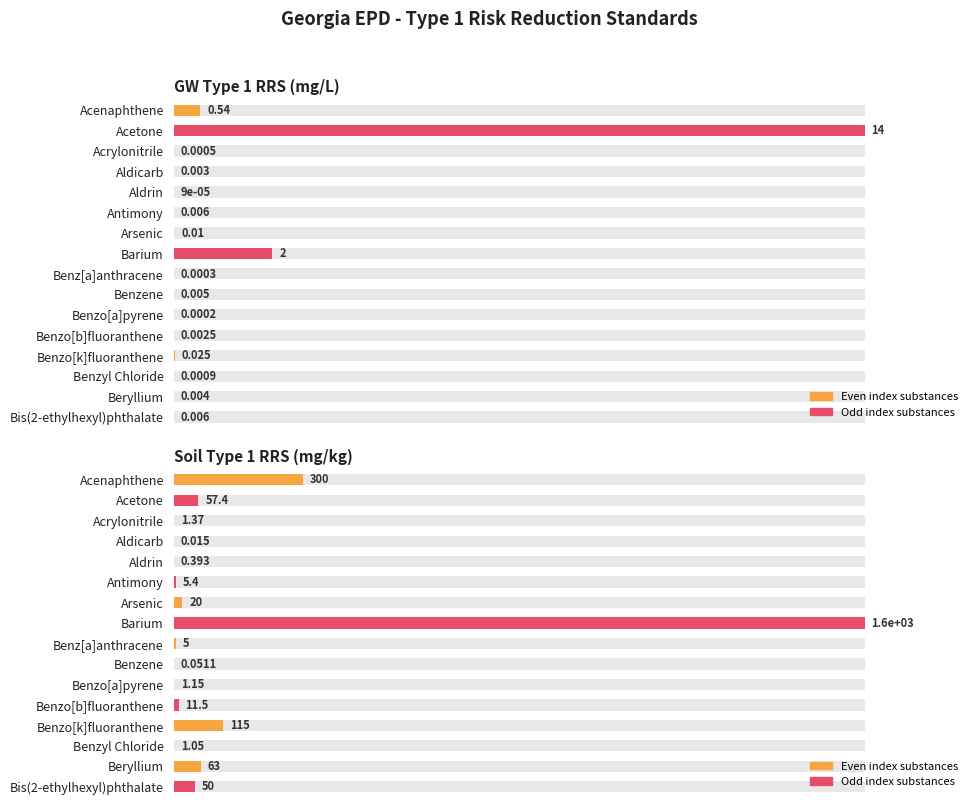

How many data points does each series have?

16